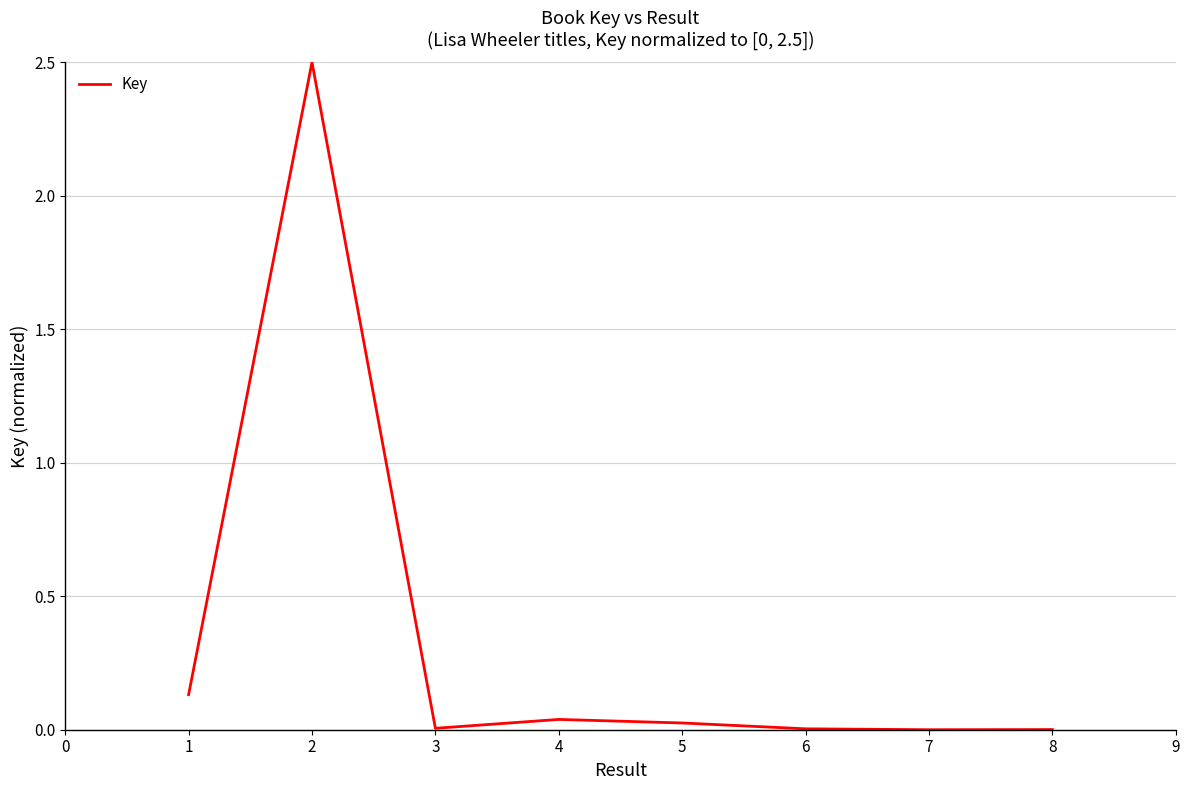

The value at 3 is 0.0. True or false?

True